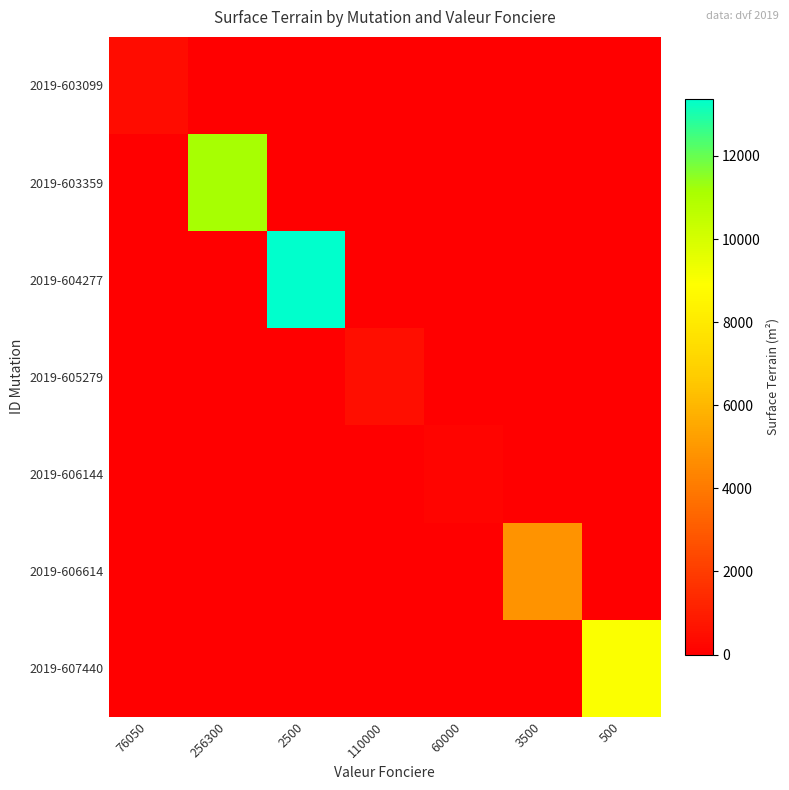

Reading left to right, extract all data points from this chart.

2019-603099: 76050=440	256300=0	2500=0	110000=0	60000=0	3500=0	500=0
2019-603359: 76050=0	256300=11160	2500=0	110000=0	60000=0	3500=0	500=0
2019-604277: 76050=0	256300=0	2500=13370	110000=0	60000=0	3500=0	500=0
2019-605279: 76050=0	256300=0	2500=0	110000=517	60000=0	3500=0	500=0
2019-606144: 76050=0	256300=0	2500=0	110000=0	60000=160	3500=0	500=0
2019-606614: 76050=0	256300=0	2500=0	110000=0	60000=0	3500=4850	500=0
2019-607440: 76050=0	256300=0	2500=0	110000=0	60000=0	3500=0	500=9000